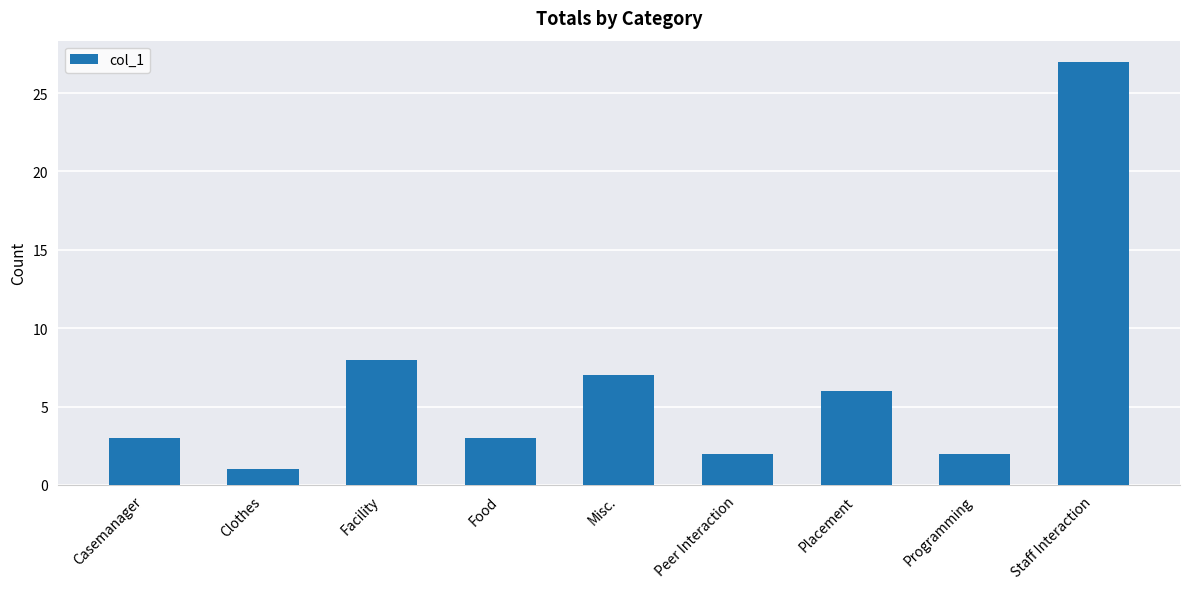

What is the difference between the maximum and second lowest values?

25